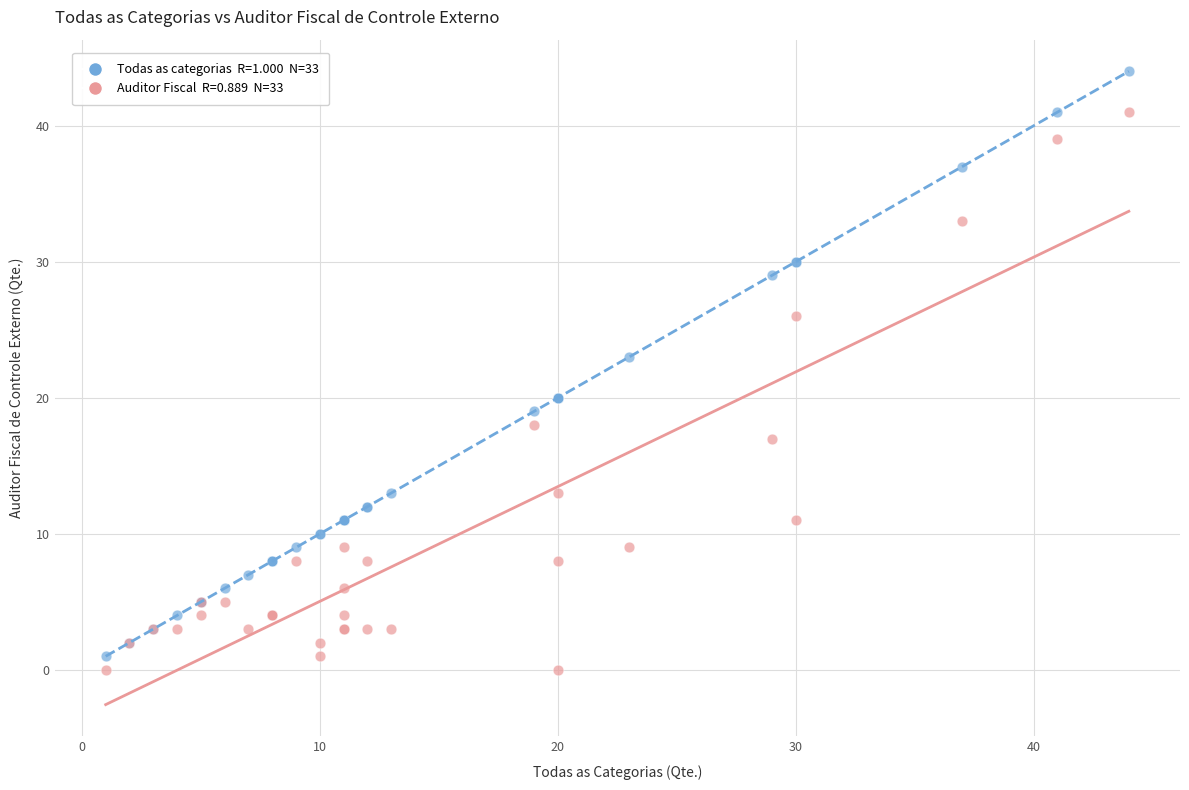

Across all series, what Y value is closest to 22?

23